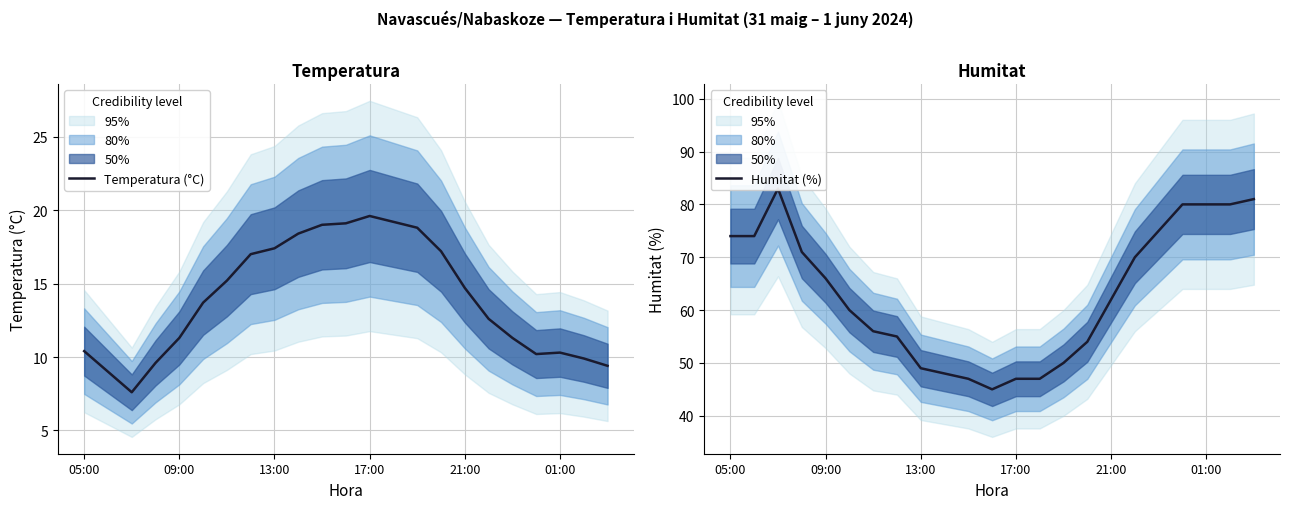

True or false: Humitat (%) and Temperatura (°C) intersect in this chart.

False